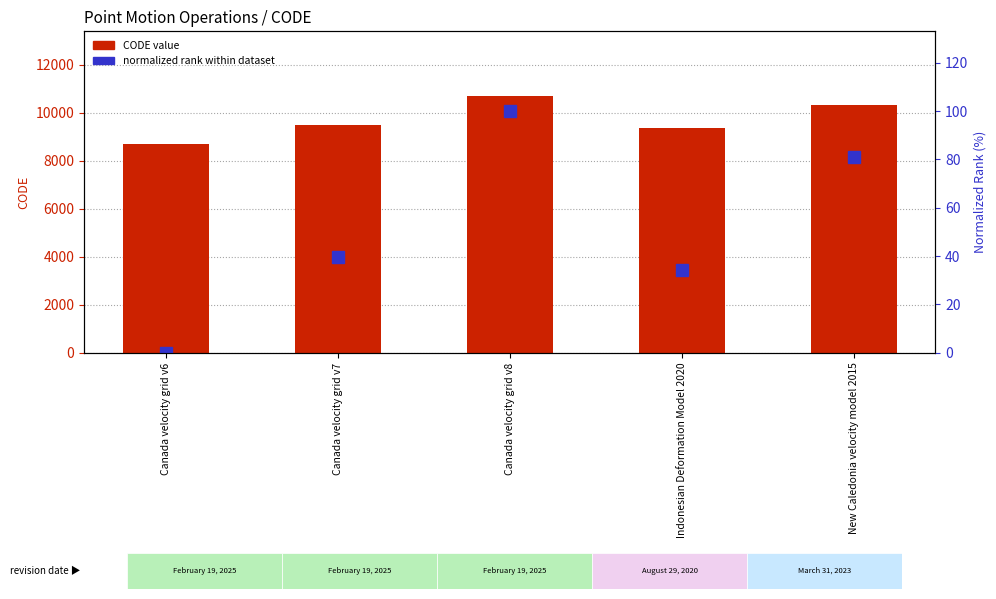

What is the total value across all series at New Caledonia velocity model 2015?

10404.1